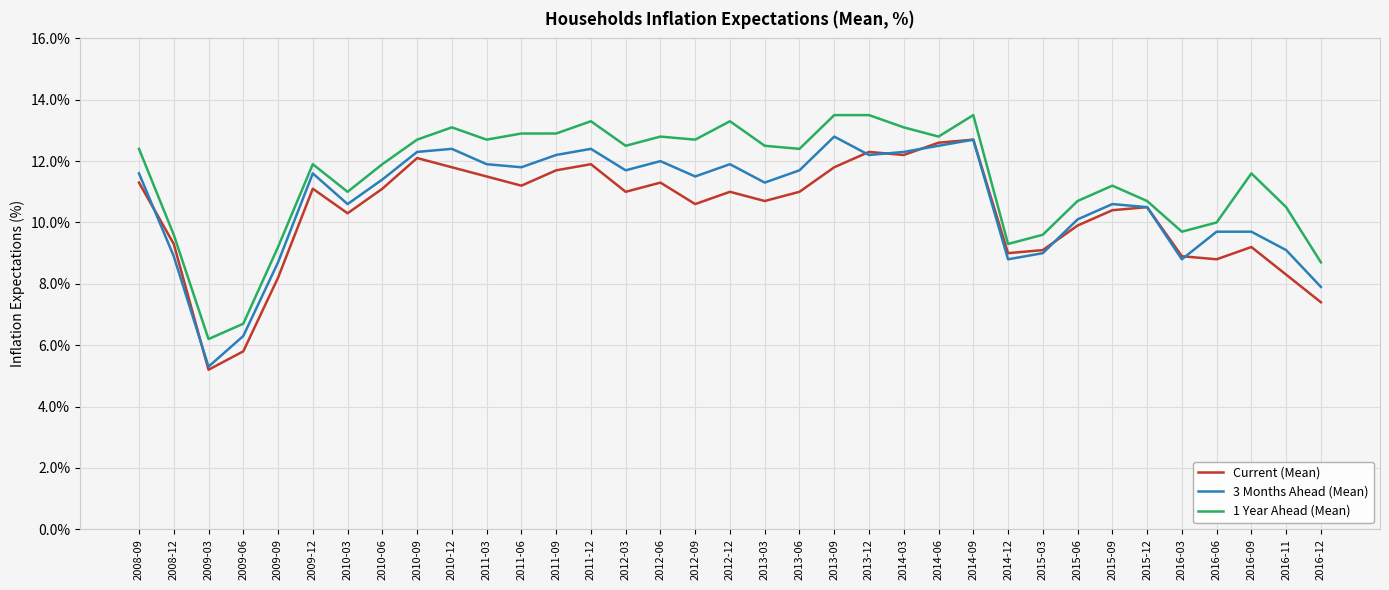

True or false: 3 Months Ahead (Mean) and 1 Year Ahead (Mean) cross at least once.

False